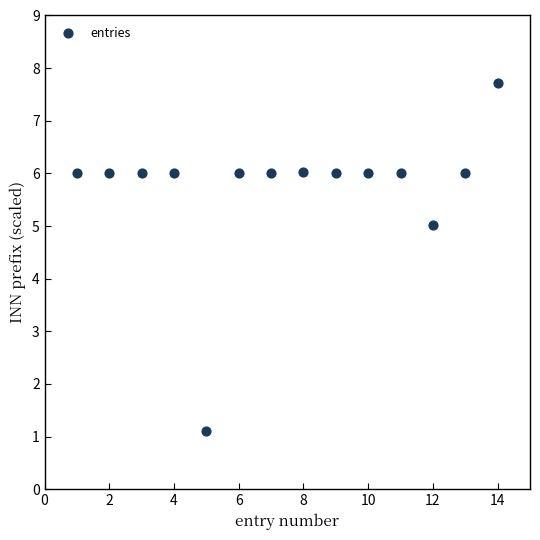

What is the range of Y values (max minus min)?

6.6